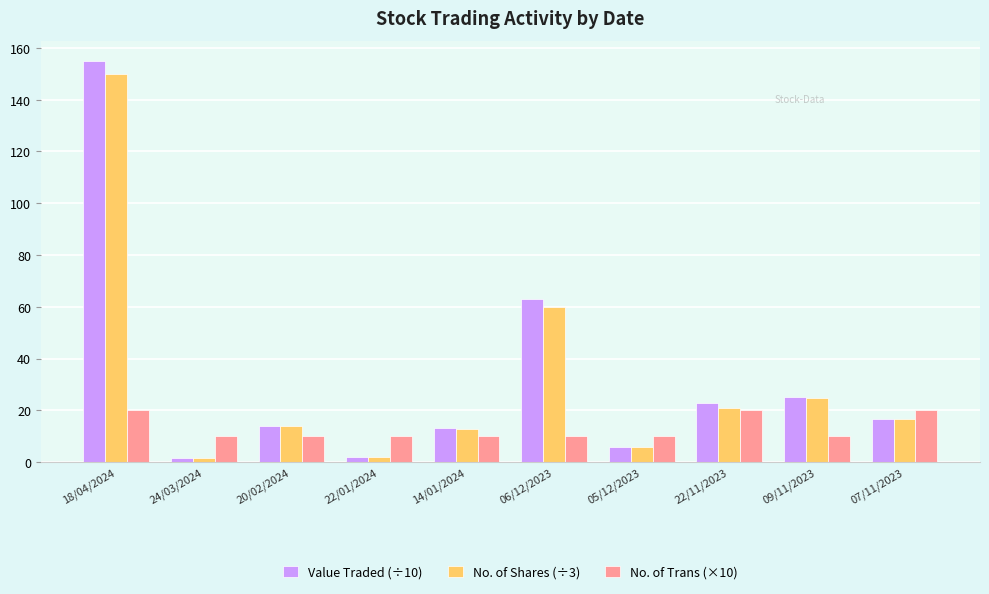

What is the sum of the Value Traded (÷10) values at 20/02/2024 and 24/03/2024?

15.5